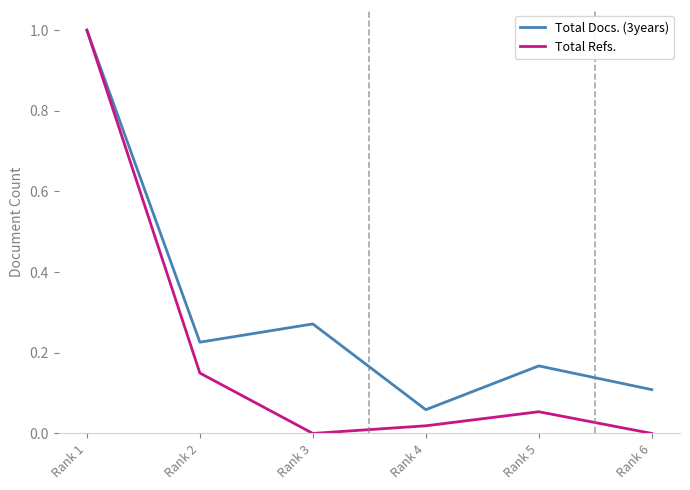

Rank the series at Rank 4 from lowest to highest value.

Total Refs., Total Docs. (3years)